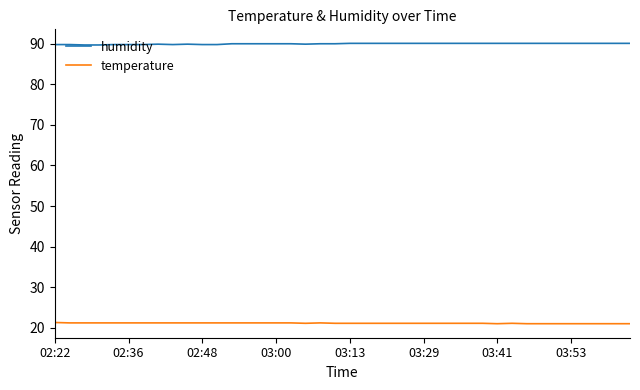

What is the sum of all humidity values?

3599.5